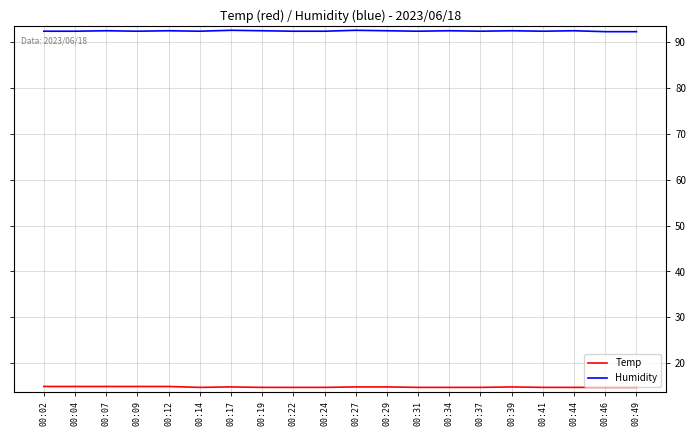

What is the difference between the highest and lowest values at 00:46?

77.6